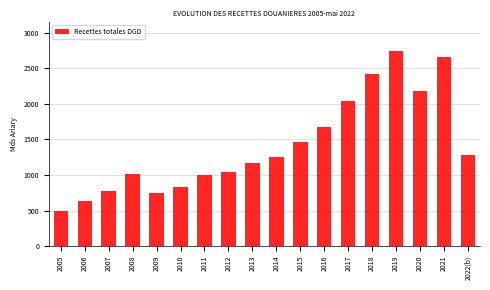

What is the ratio of the value at 2005 to the value at 2011?

0.5